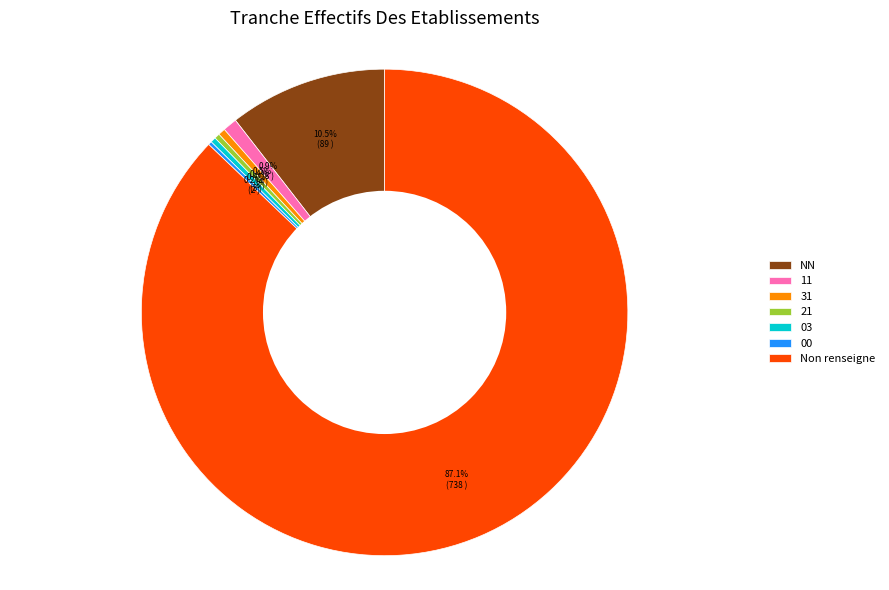

Which category has the biggest portion of the pie?

Non renseigne